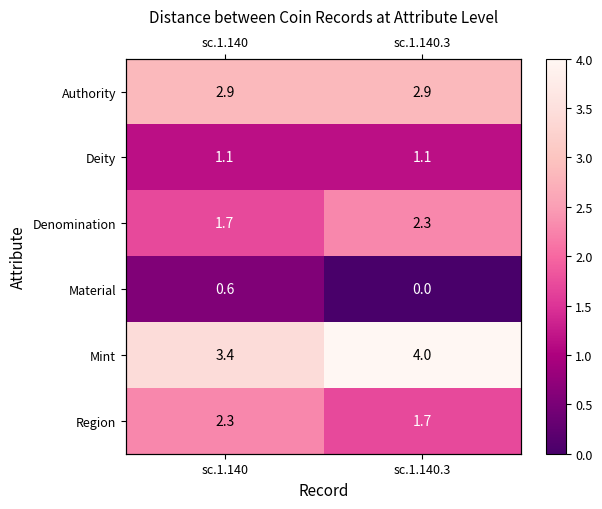

Which has a higher value, sc.1.140 or sc.1.140.3?

sc.1.140